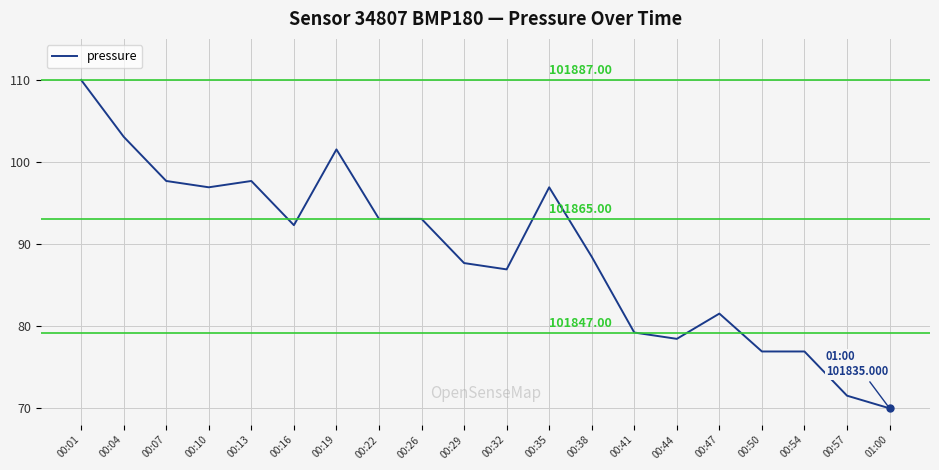

What is the difference between the values at 00:01 and 01:00?

40.0